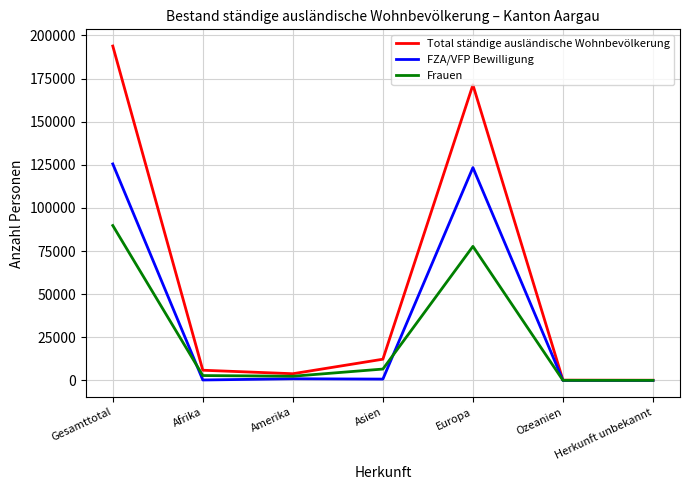

The value of Frauen at Asien is 6622. True or false?

True